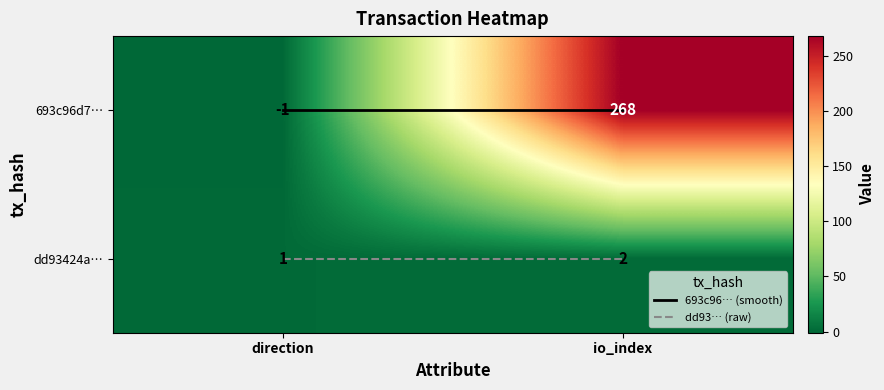

Is it true that 693c96d7… equals 268 at io_index?

True